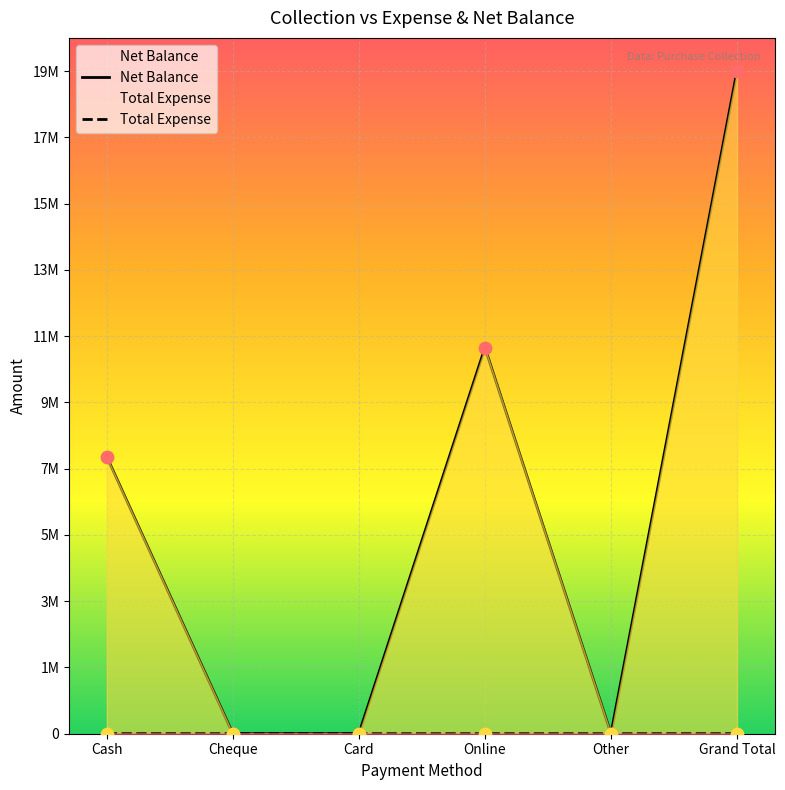

Which series contains the lowest Y value?

Net Balance